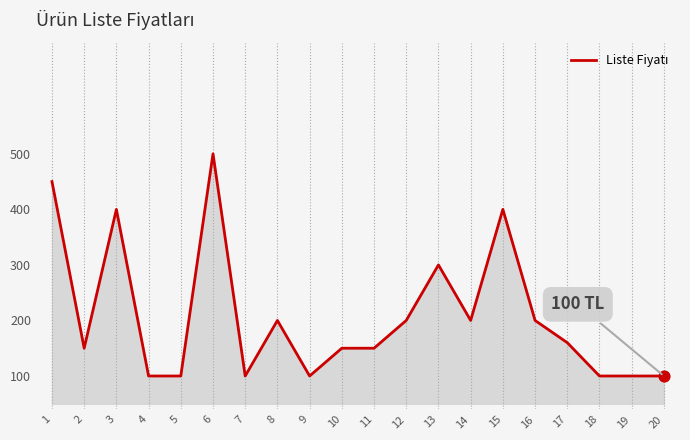

Approximately how many times larger is the value at 13 compared to 2?

2.0